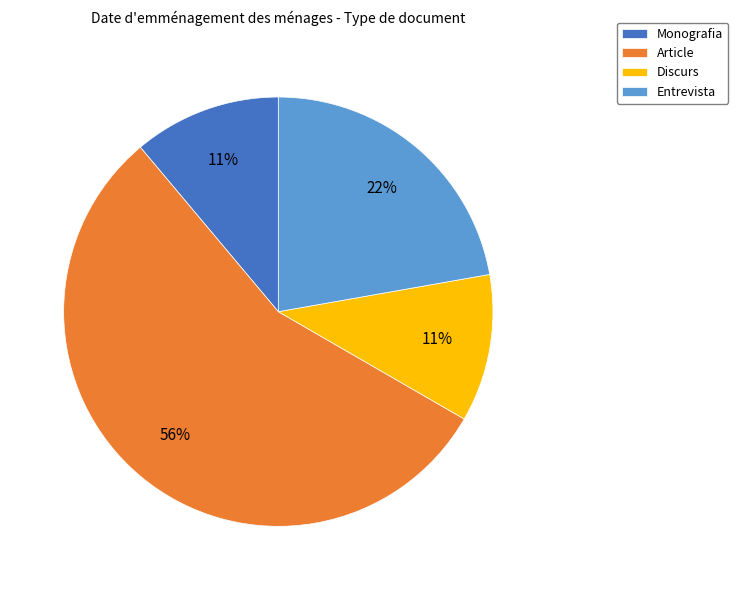

Does Article account for over 50% of the chart?

Yes